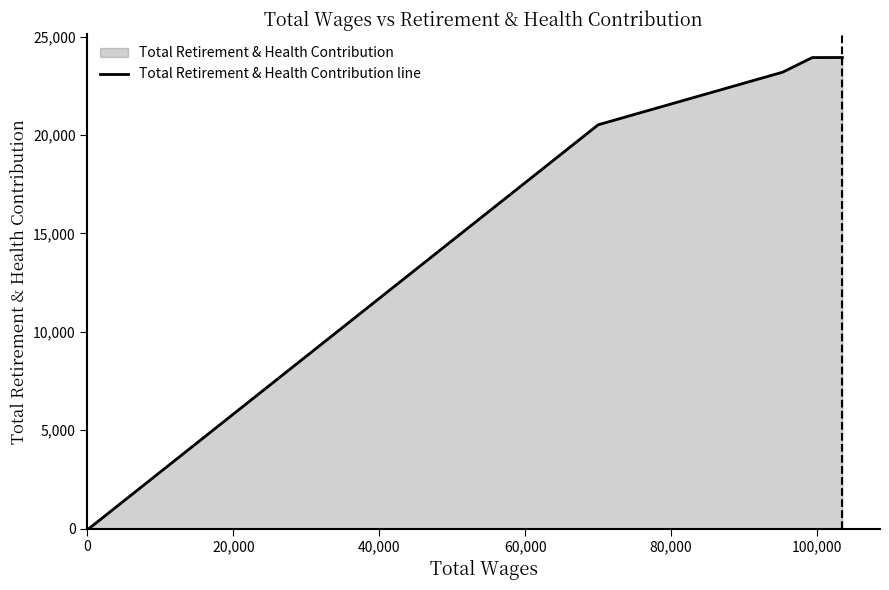

What is the sum of all values?

91626